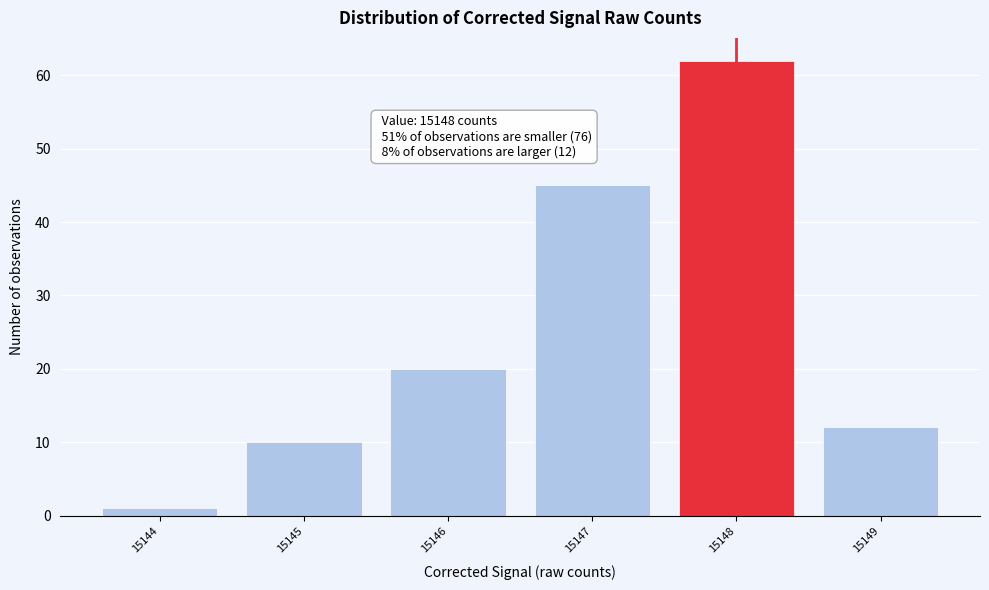

Which range on the x-axis has the tallest bar?

15147.5 to 15148.5